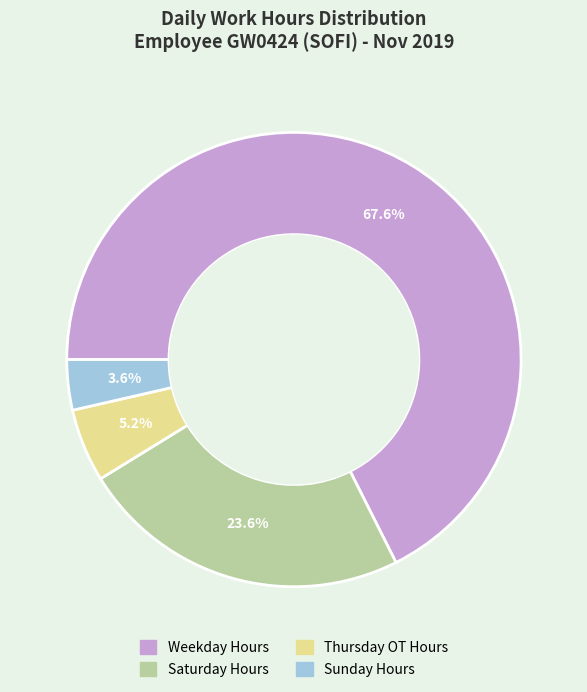

Is there a majority slice in this chart?

Yes